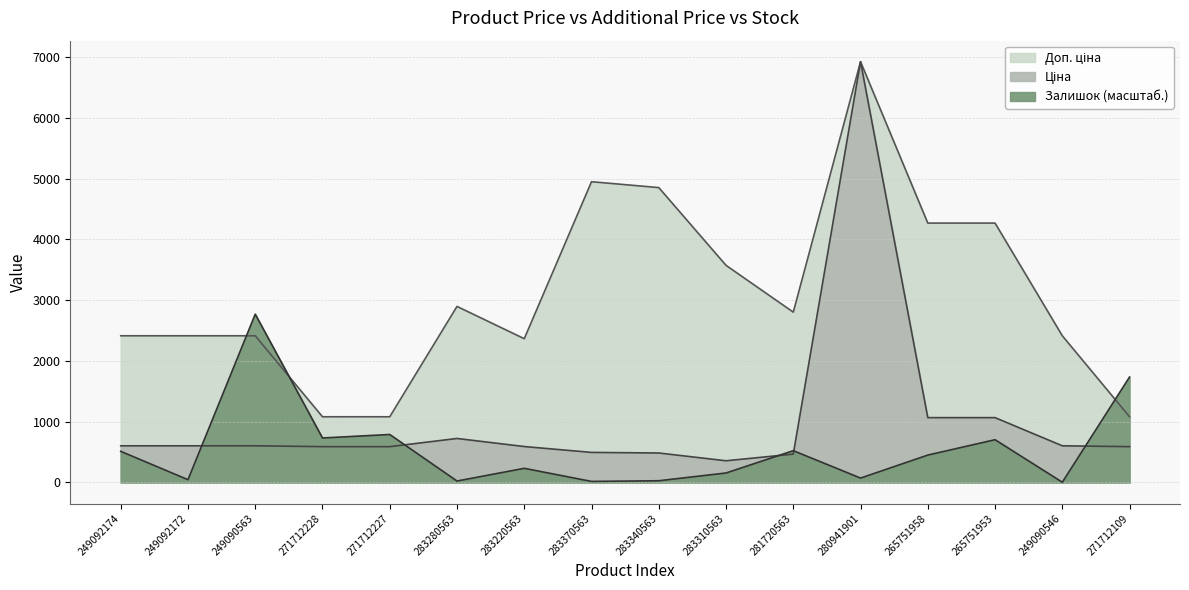

What is the spread (max minus min) of values at 271712109?

1146.2